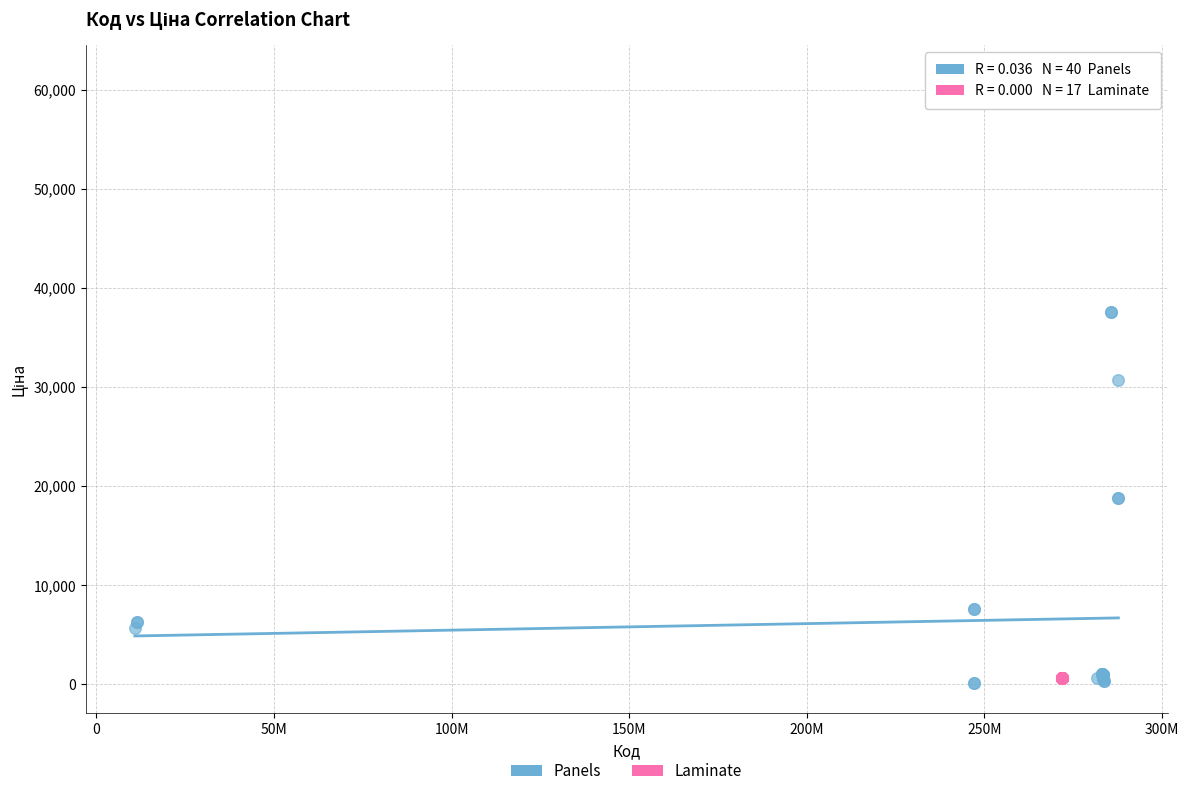

Which series reaches the maximum Y coordinate?

Panels